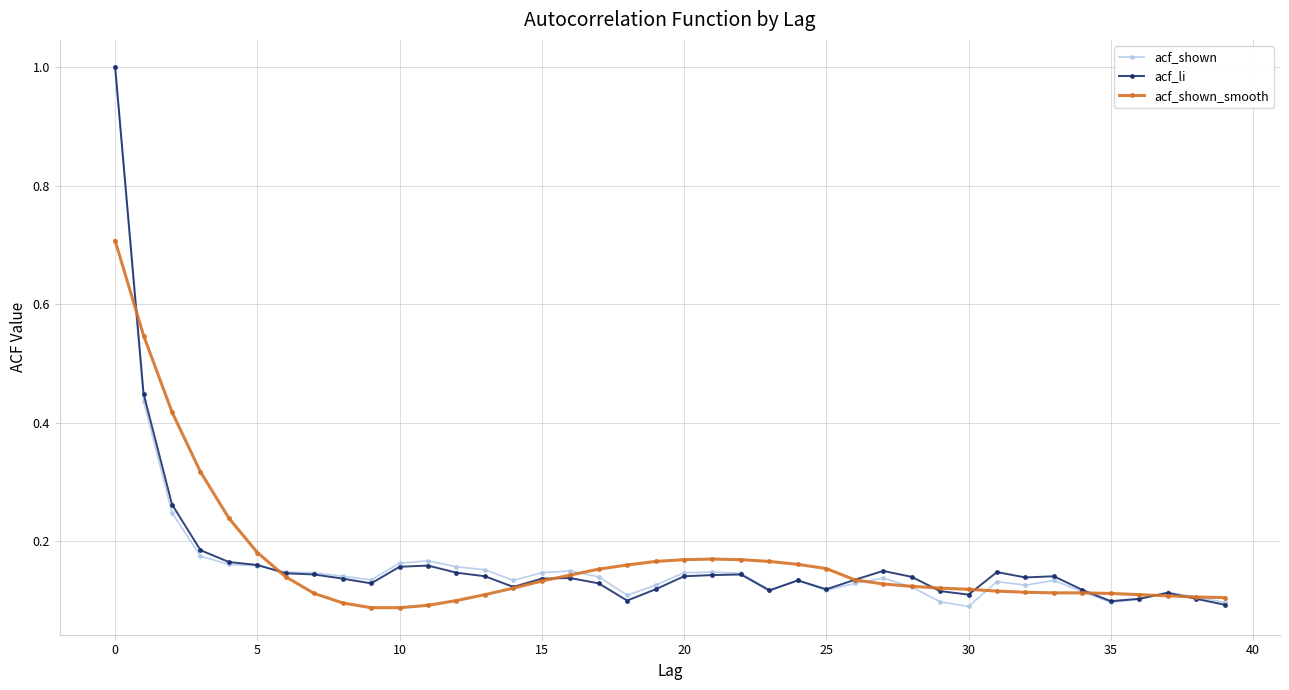

At how many categories does at least one series exceed 0?

40